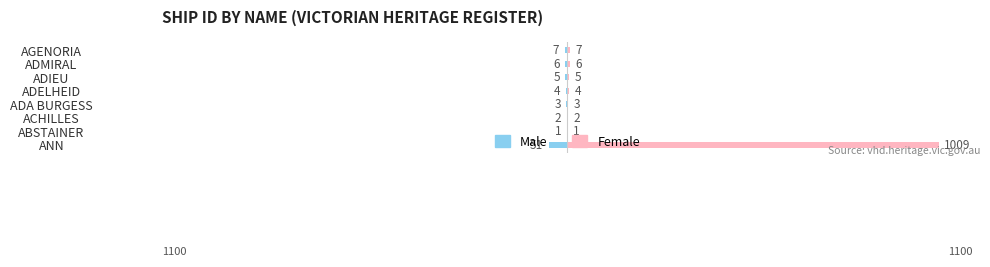

What is the difference between the maximum and minimum values in the Male series?

50